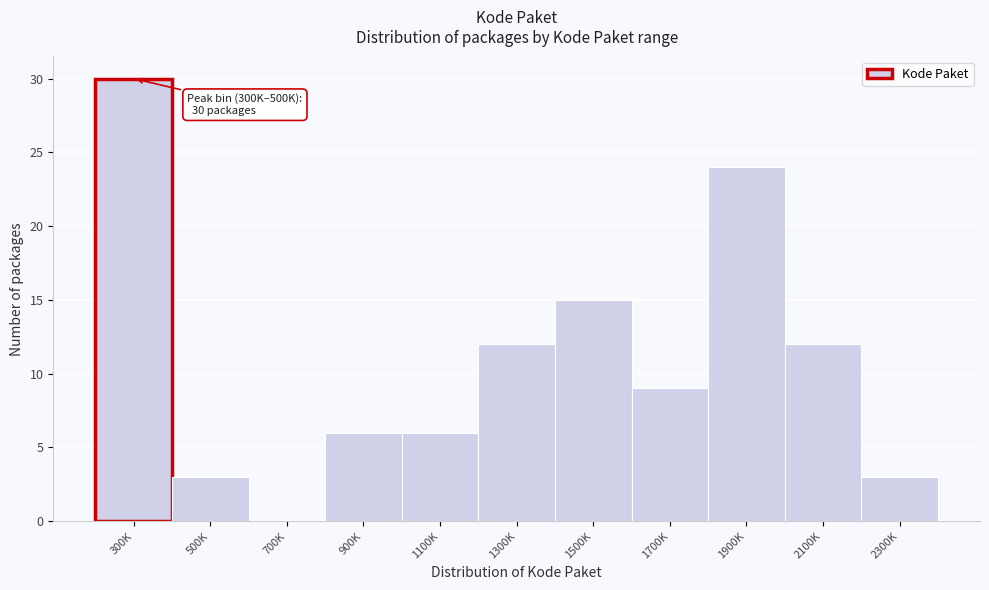

Reading left to right, what are all the values shown in this chart?

300K=30	500K=3	700K=0	900K=6	1100K=6	1300K=12	1500K=15	1700K=9	1900K=24	2100K=12	2300K=3